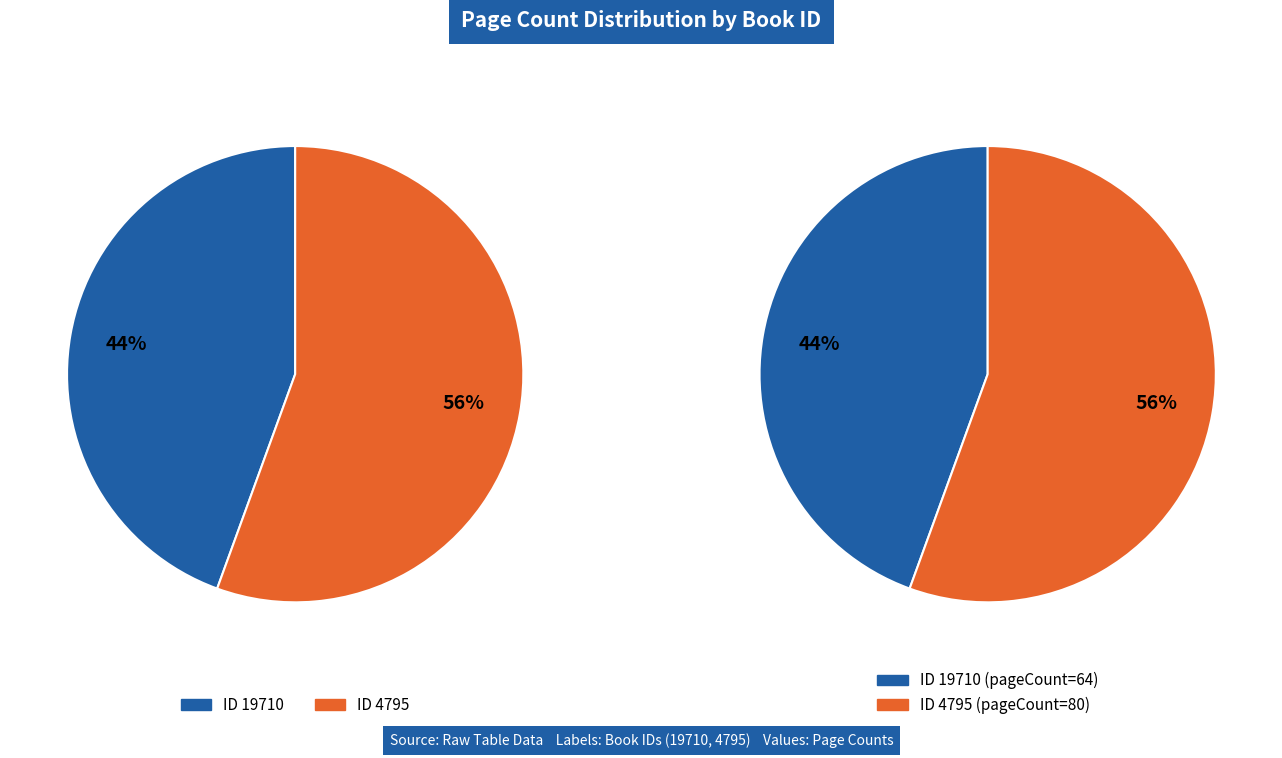

Is it true that 4795 is 56% of the pie?

True